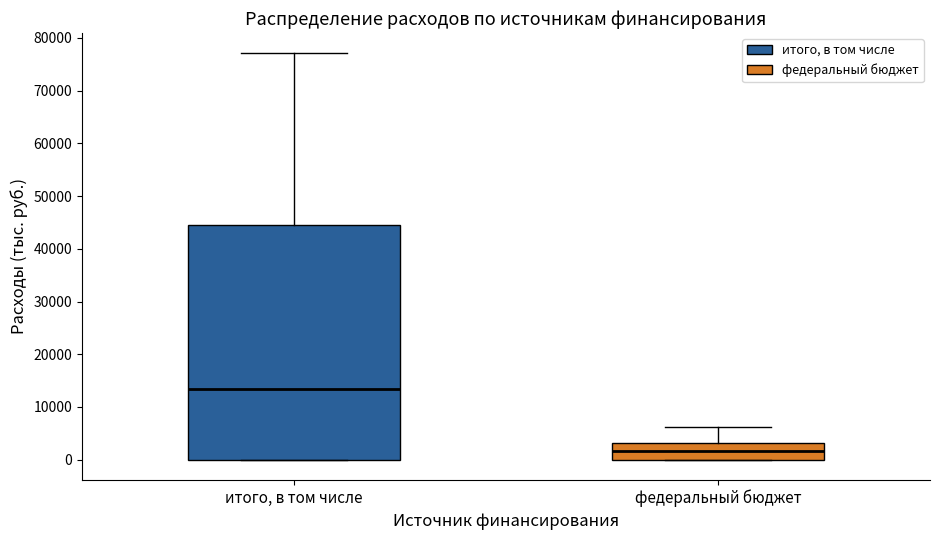

Reading left to right, read every box against the y-axis: the position of its median line, the range the box covers, and the ends of its whiskers. The values are not printed on the chart, so give them approximately, as read against the axis.

итого, в том числе: median 13000, box 0 to 44000, whiskers 0 to 77000
федеральный бюджет: median 2000, box 0 to 3000, whiskers 0 to 6000